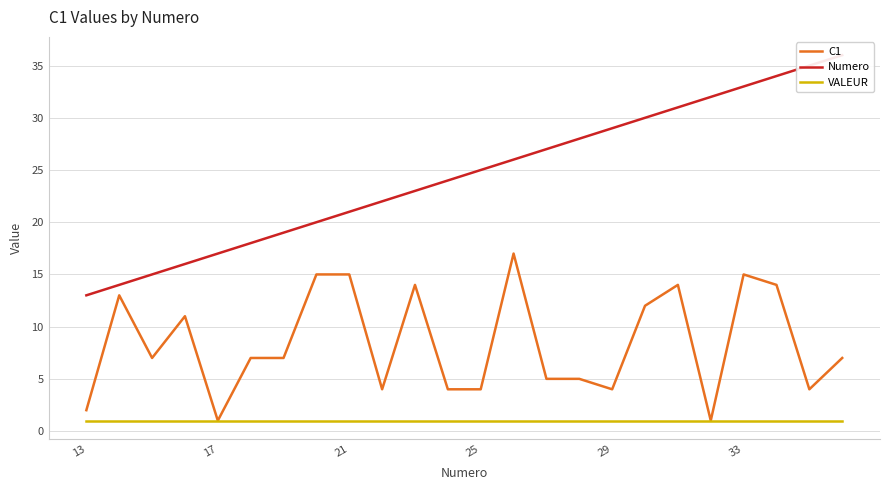

Read the C1 value at 33, to the nearest 5.

15